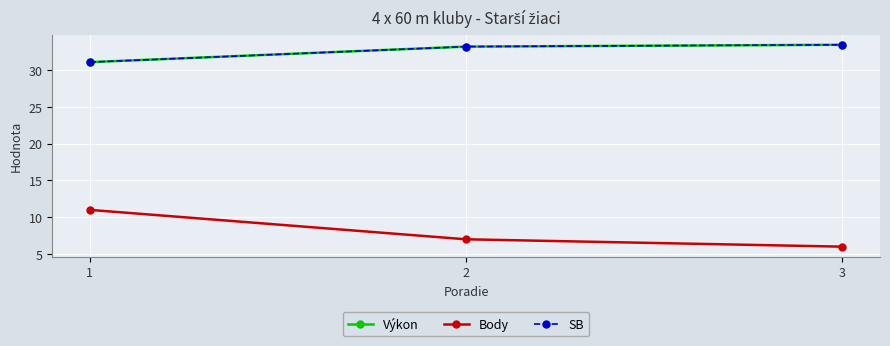

Reading right to left, list all the values displayed in this chart.

Výkon: 3=33.5	2=33.2	1=31.1
Body: 3=6.0	2=7.0	1=11.0
SB: 3=33.5	2=33.2	1=31.1